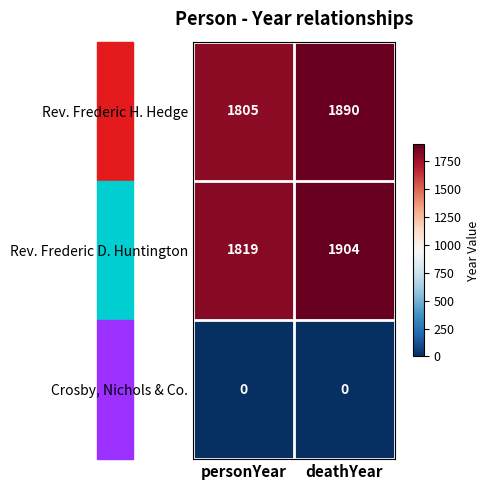

What is the spread (max minus min) of values at personYear?

1819